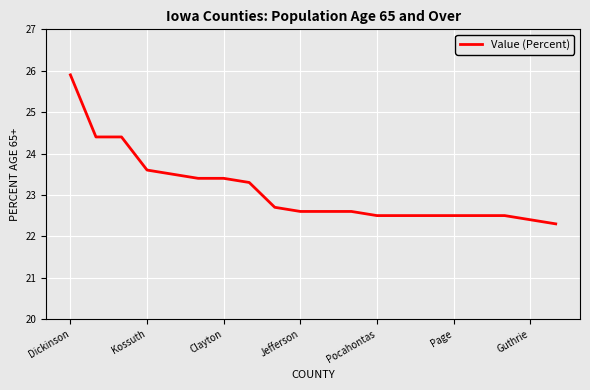

What is the smallest value displayed?

22.3